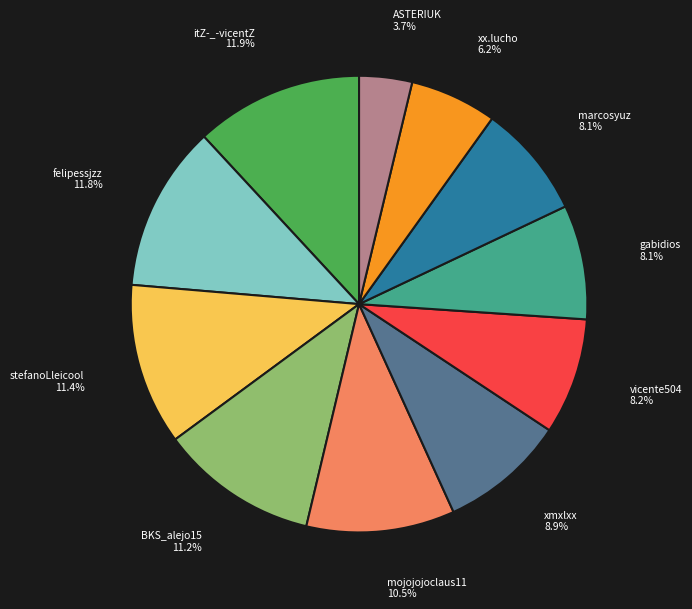

How many segments does this pie chart have?

11